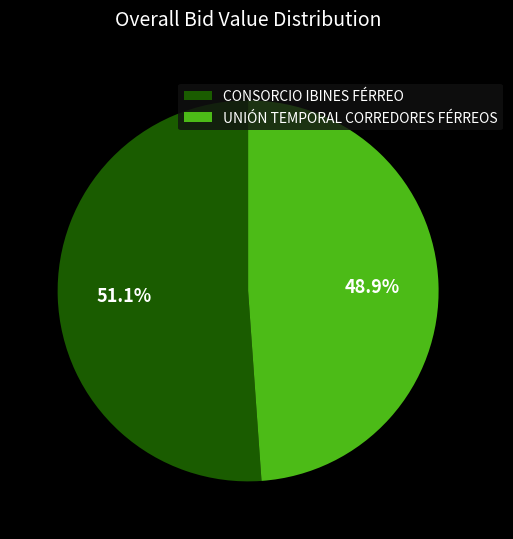

Which category accounts for the majority?

CONSORCIO IBINES FÉRREO